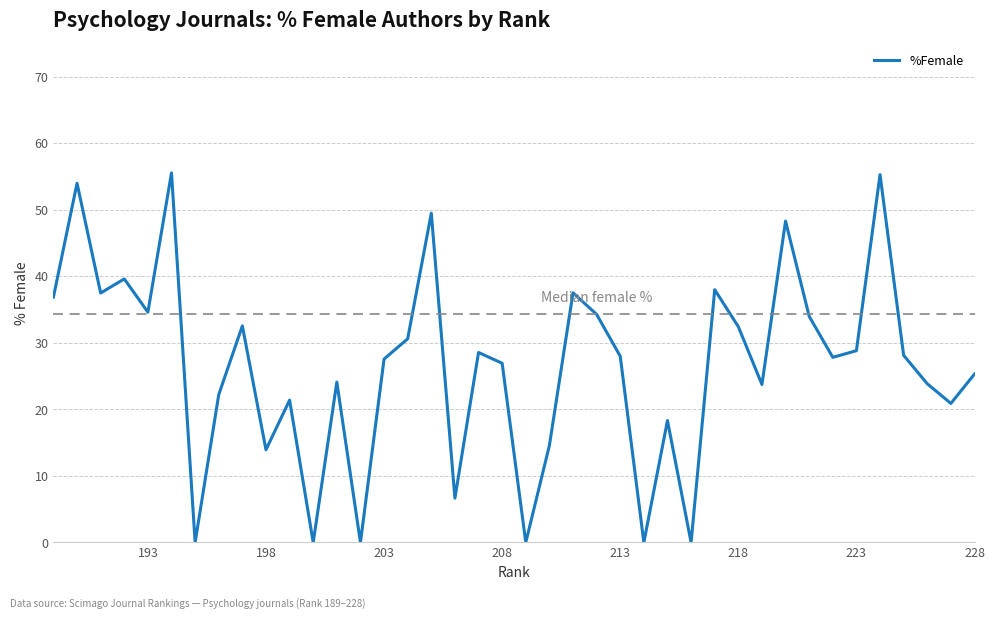

How many points are lower than both their immediate neighbors (excluding endpoints)?

13